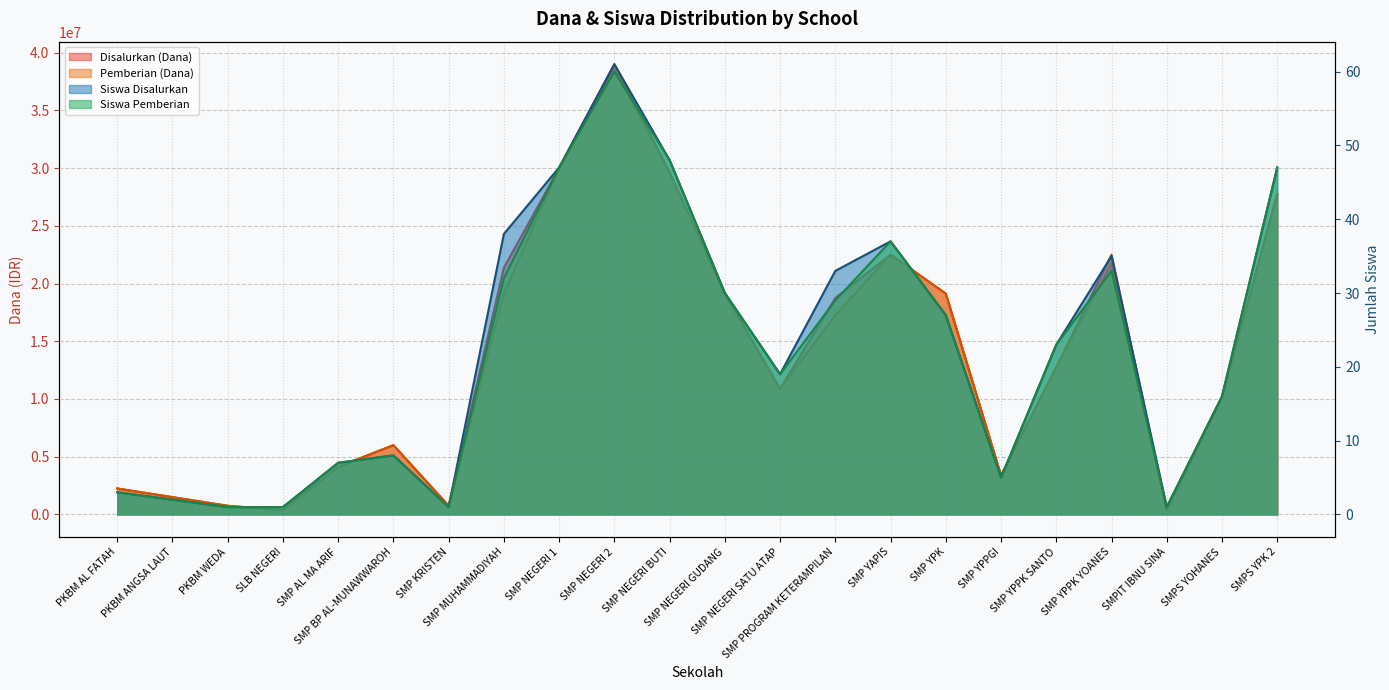

At which label does Pemberian (Dana) reach its minimum?

SLB NEGERI